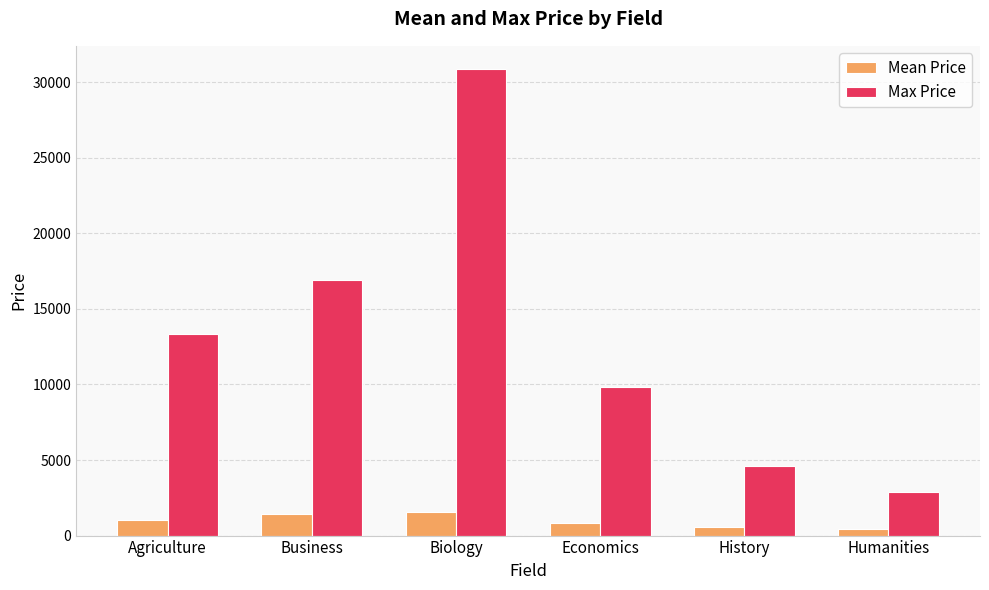

True or false: Max Price has a value of 3981.0 at Humanities.

False